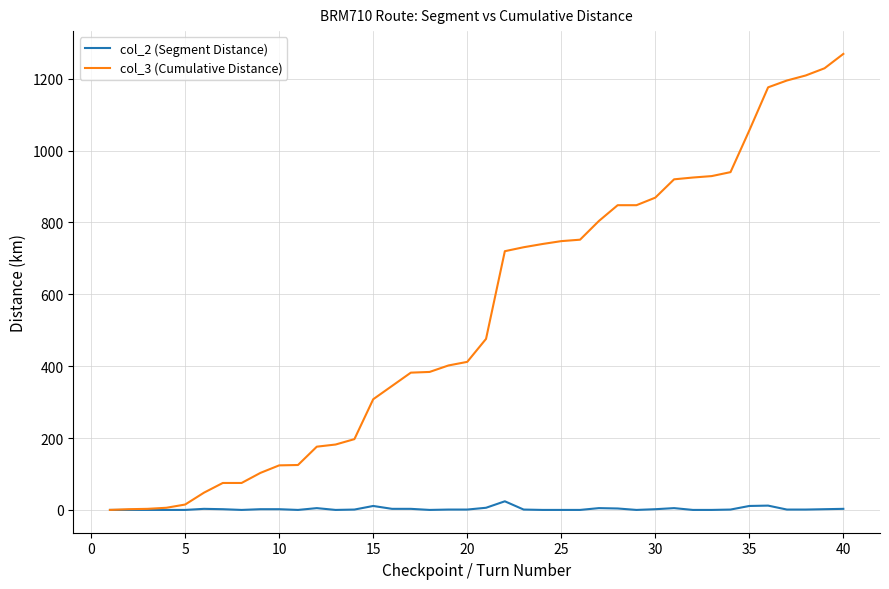

Which series has the largest range (max minus min)?

col_3 (Cumulative Distance)